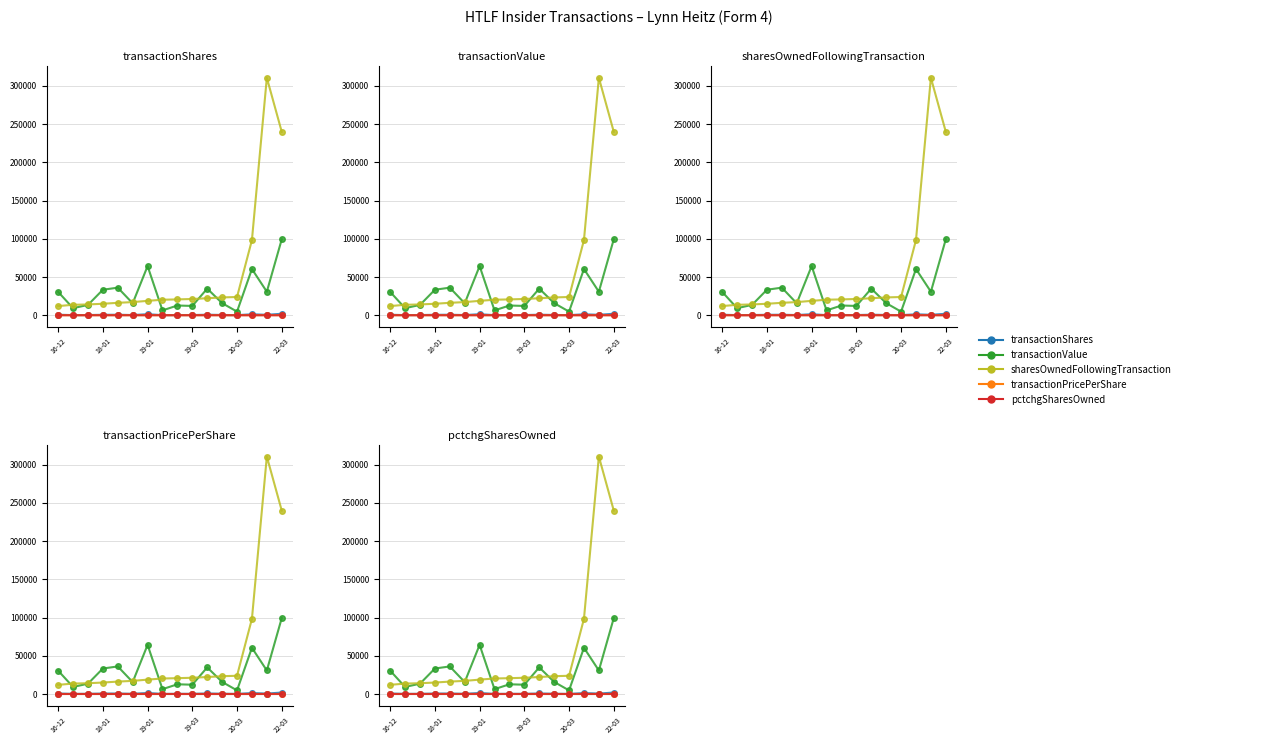

The value of pctchgSharesOwned at 18-01 is 1.0. True or false?

True